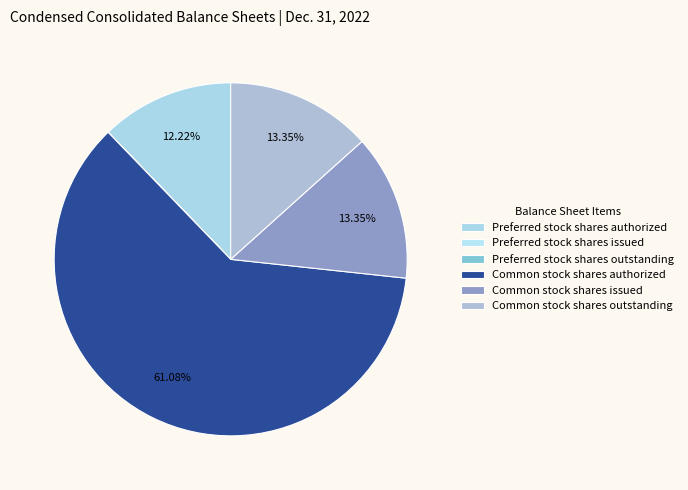

How many slices are in this pie chart?

6